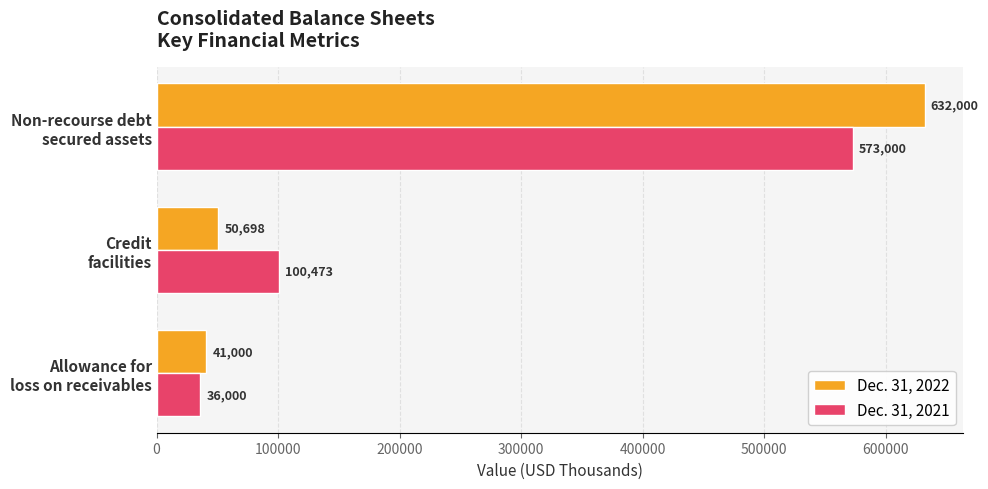

What is the maximum value for Dec. 31, 2022?

632000